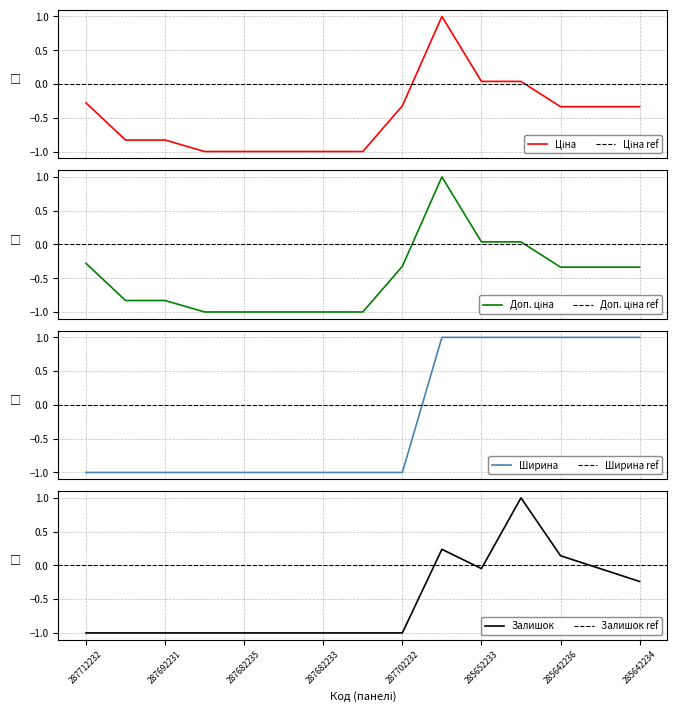

True or false: Ширина has a value of -1.0 at 287682235.

True